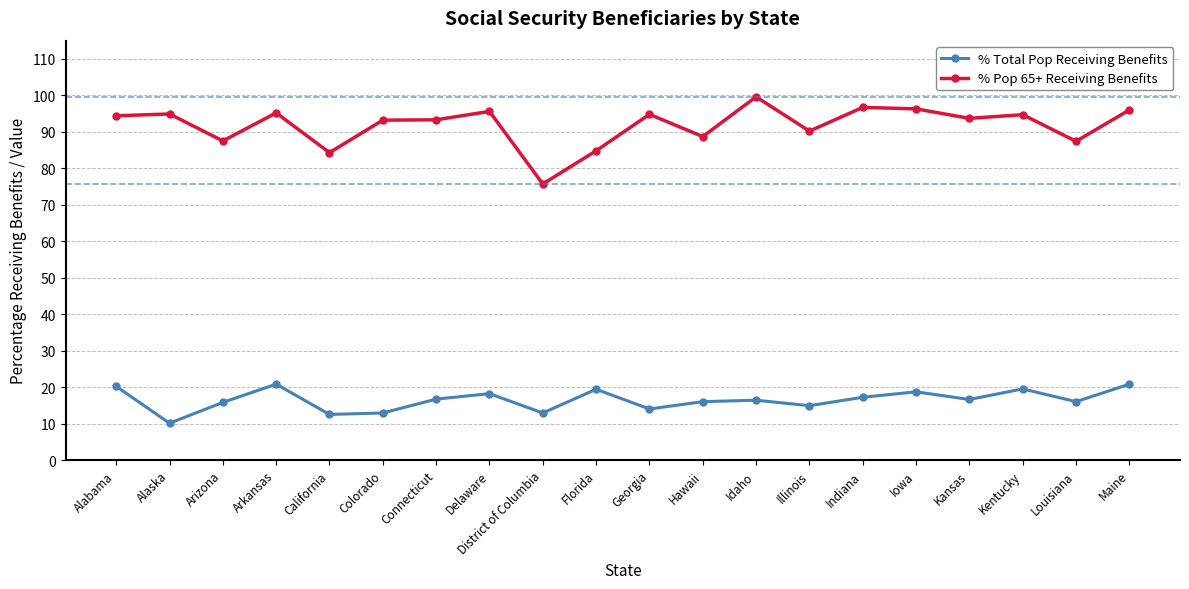

What is the difference between the second highest and minimum values in the % Total Pop Receiving Benefits series?

10.7